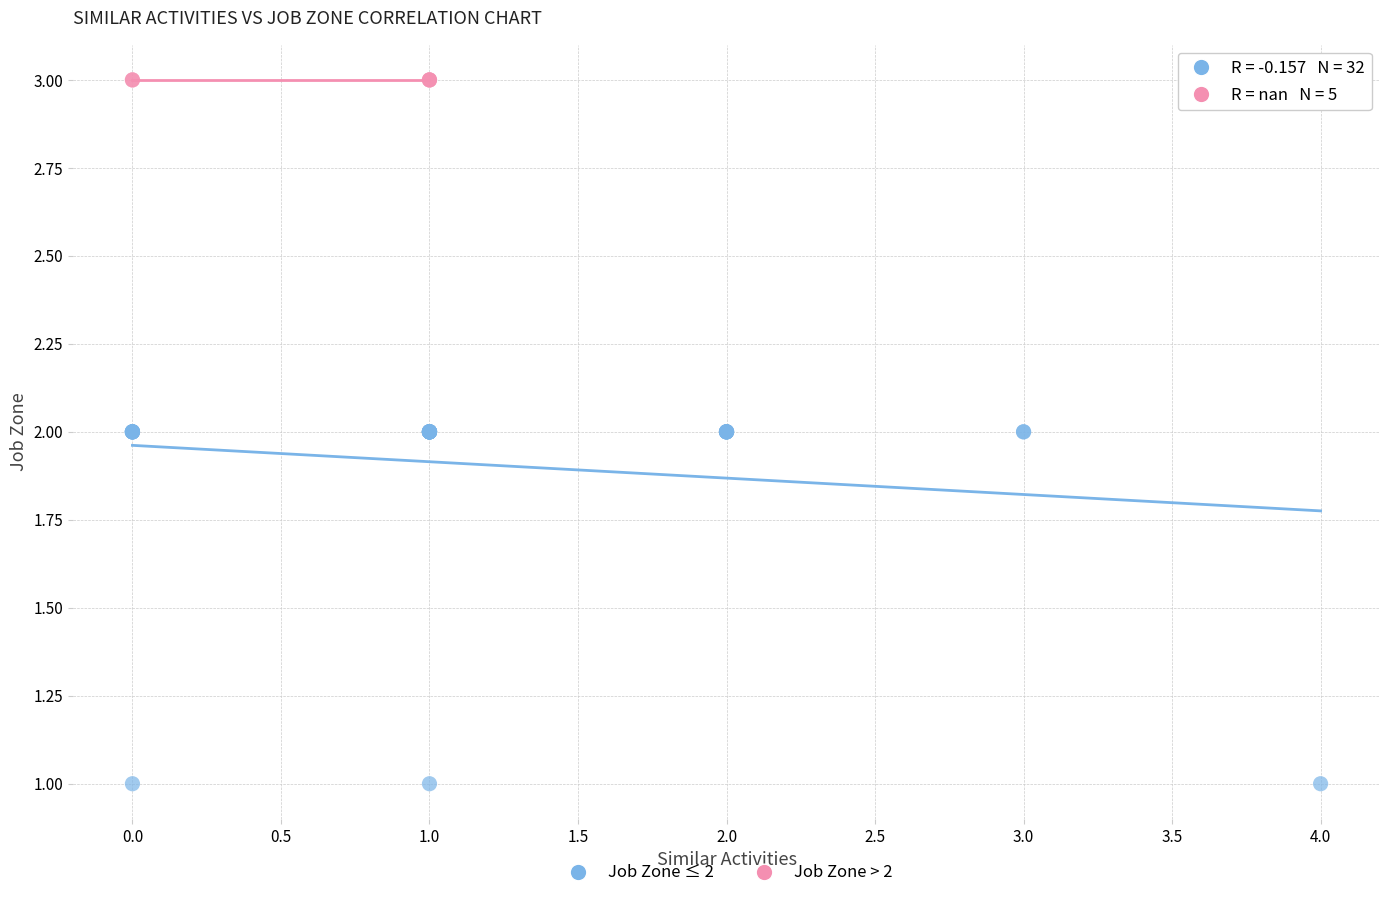

Which series reaches the maximum Y coordinate?

Job Zone > 2